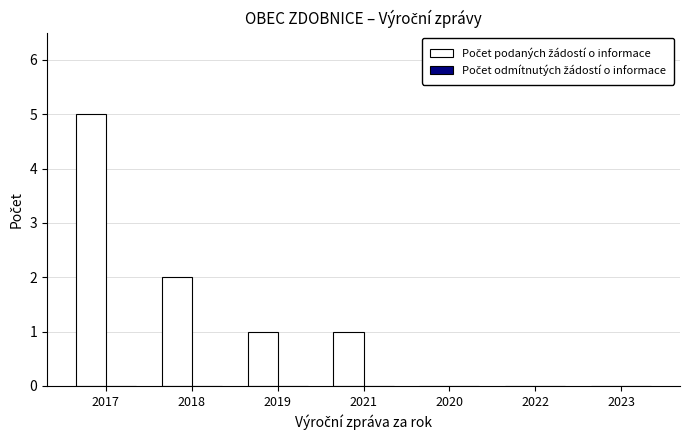

What is the maximum value shown in the chart?

5